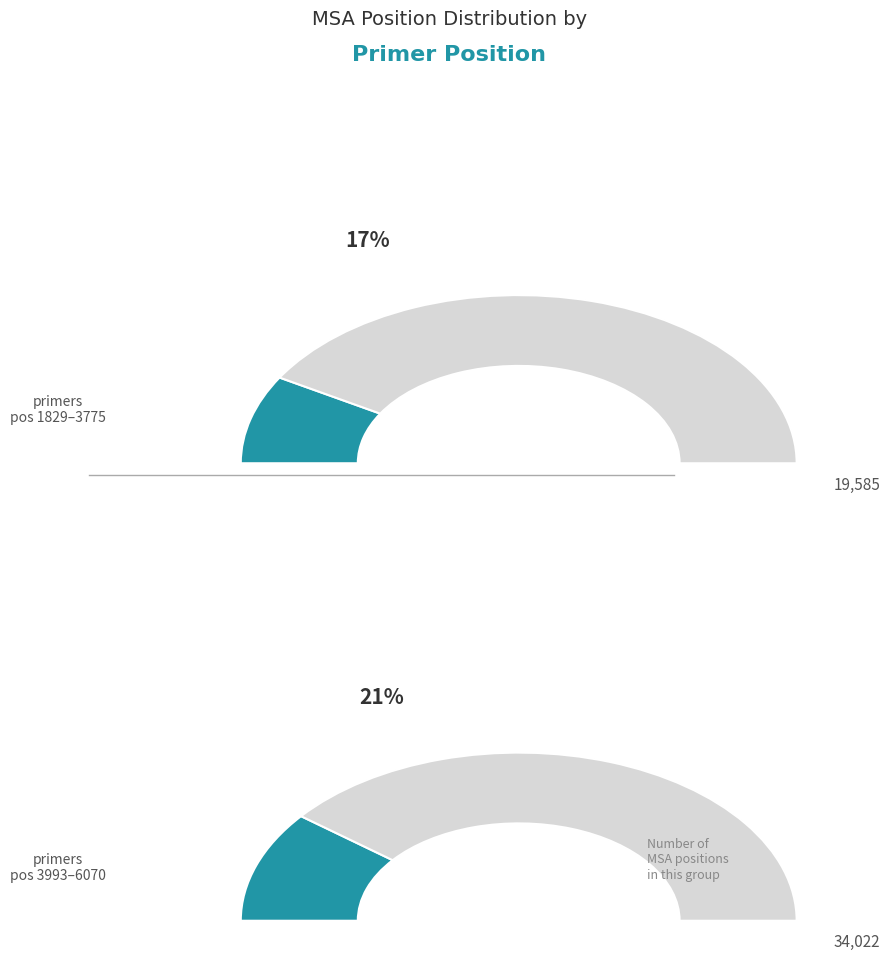

Which category has the biggest portion of the pie?

6070